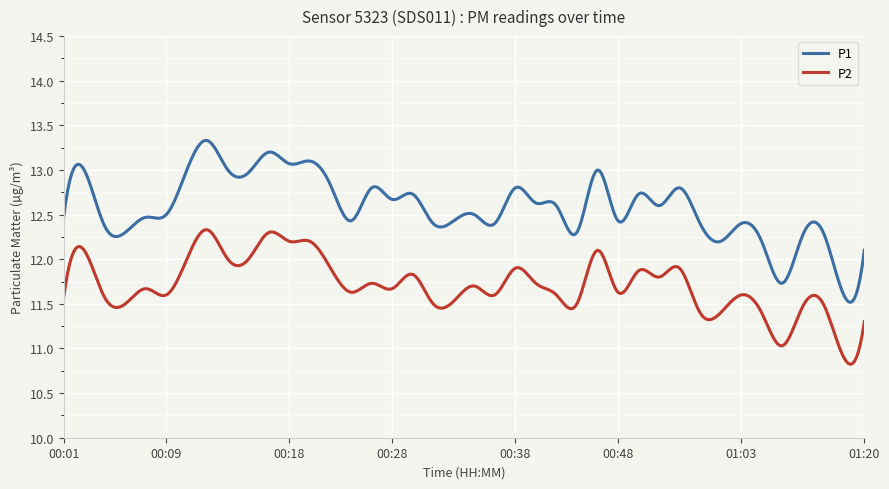

What is the maximum value shown in the chart?

13.3